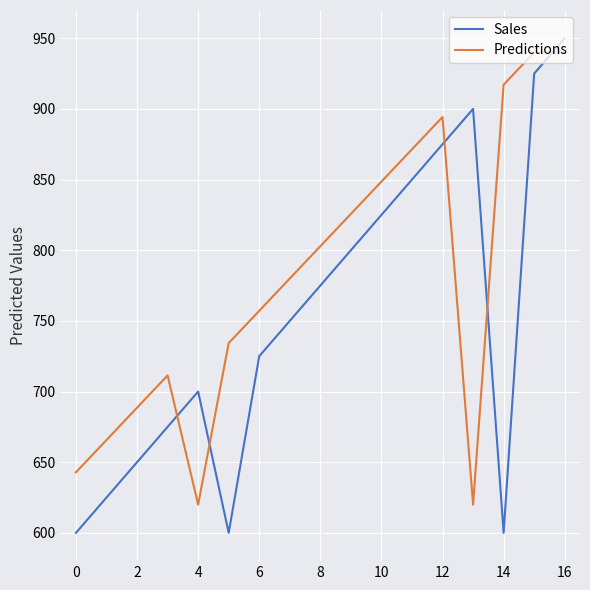

Rank the series by their average value, from lowest to highest.

Sales, Predictions